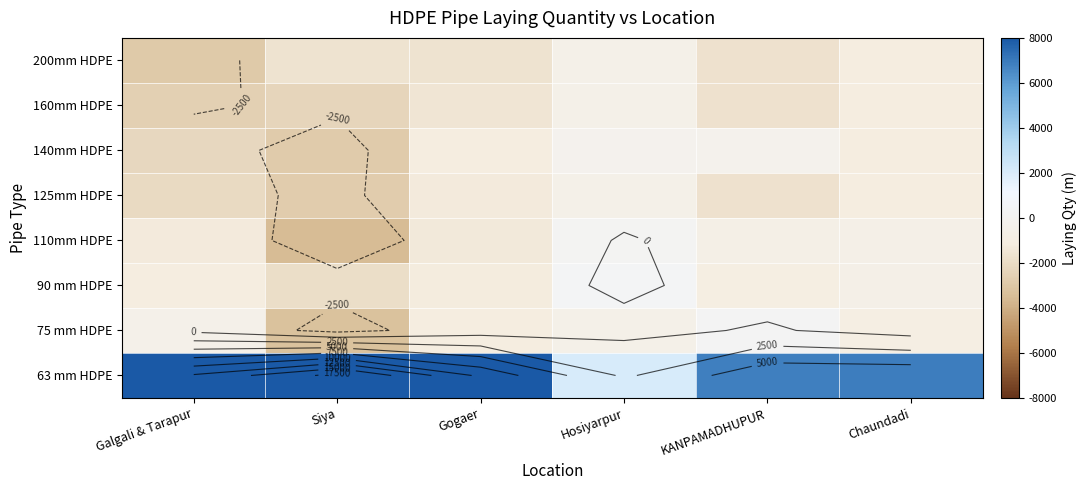

Which label corresponds to the smallest value in the chart?

Siya